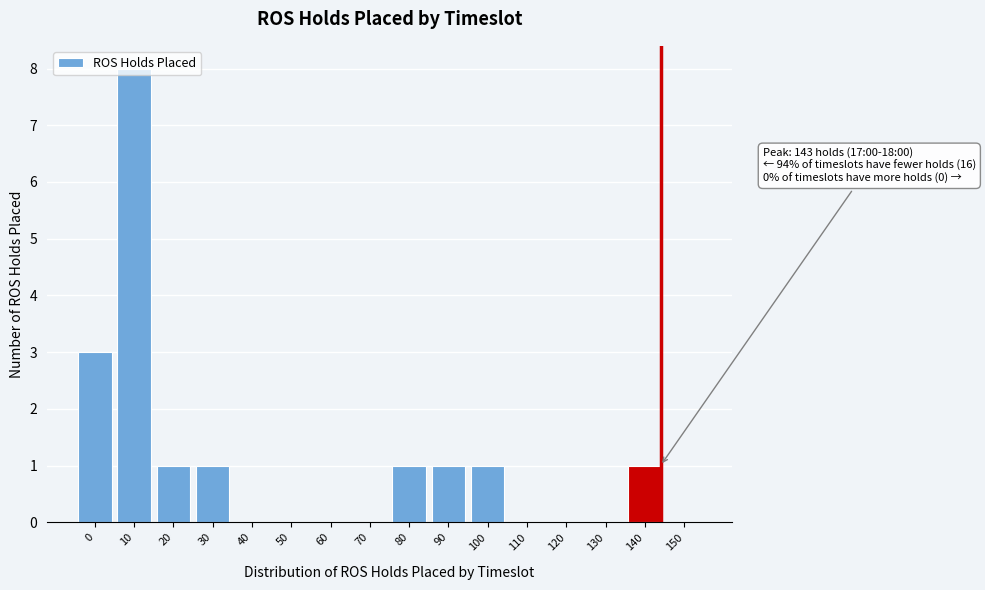

What is the change in value from 10 to 90?

-7